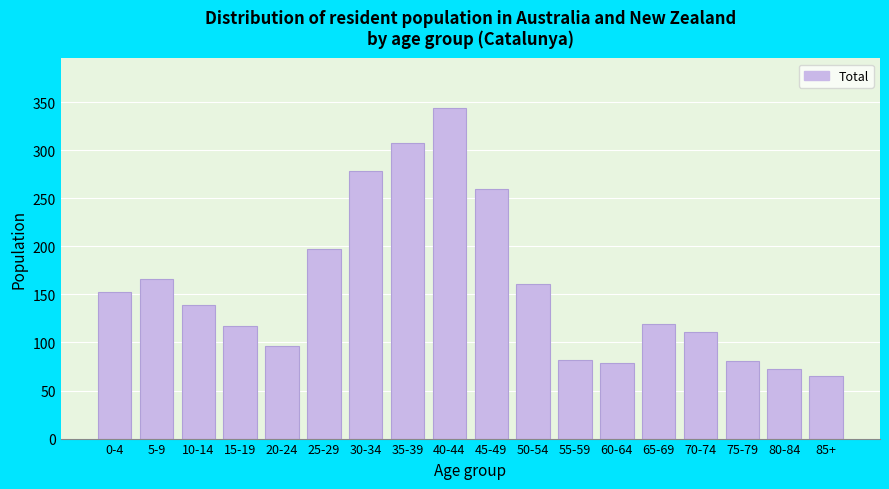

Where is the data nearest to the value 204?

25-29